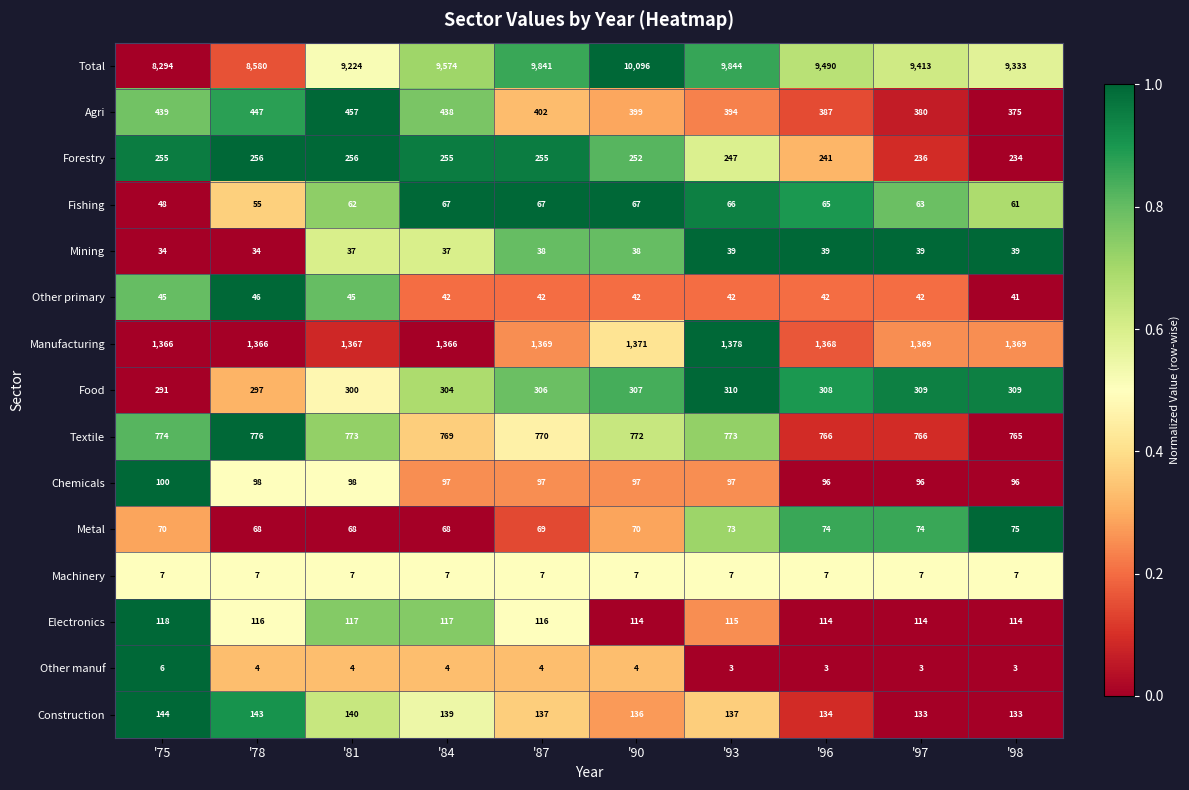

How many distinct data groups are displayed?

15